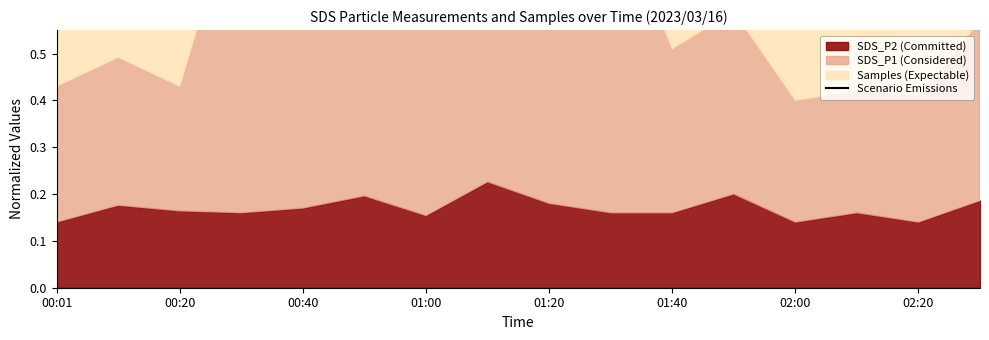

What is the sum of all values?

71.8